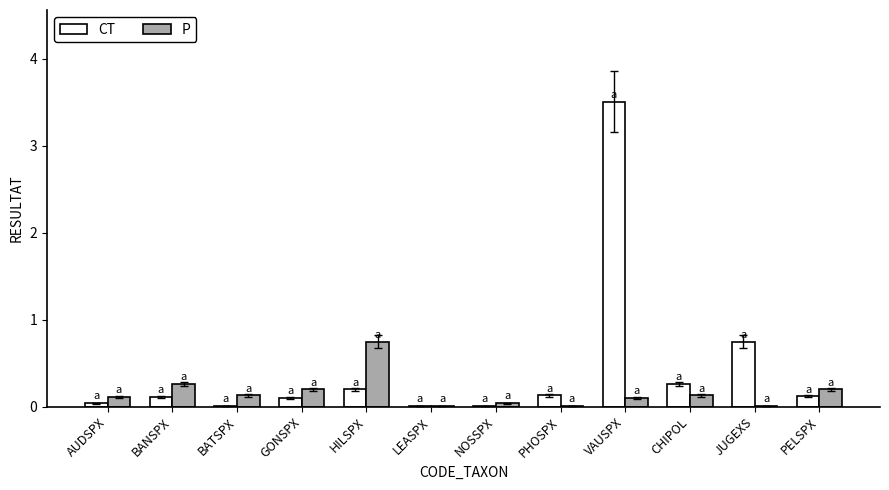

Is the value of P at BATSPX greater than the value of CT at BATSPX?

Yes